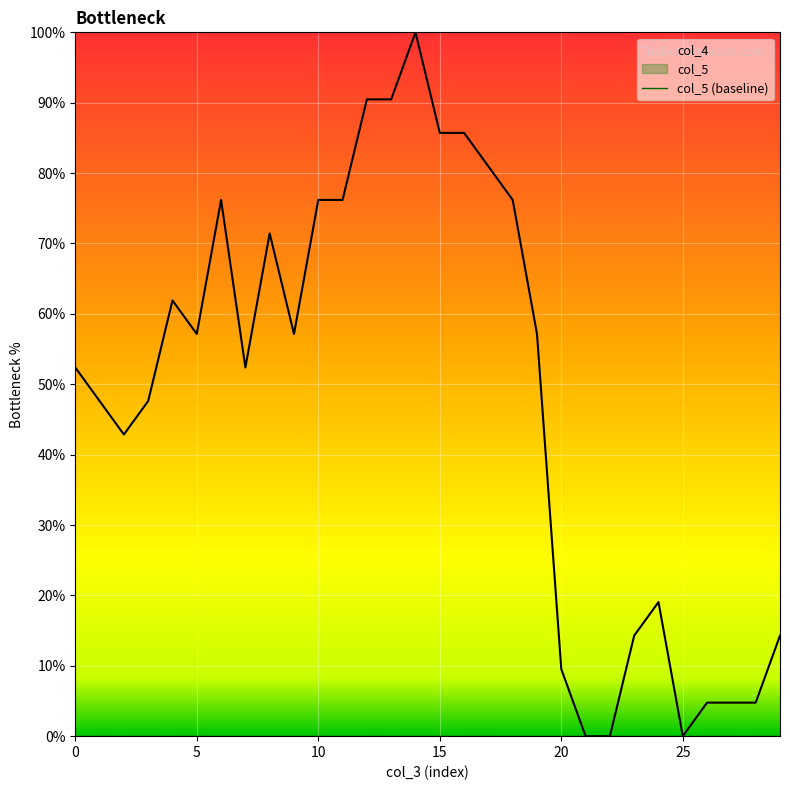

List the labels in order of value, largest first.

14, 12, 13, 15, 16, 17, 6, 10, 11, 18, 8, 4, 5, 9, 19, 0, 7, 1, 3, 2, 24, 23, 29, 20, 26, 27, 28, 21, 22, 25